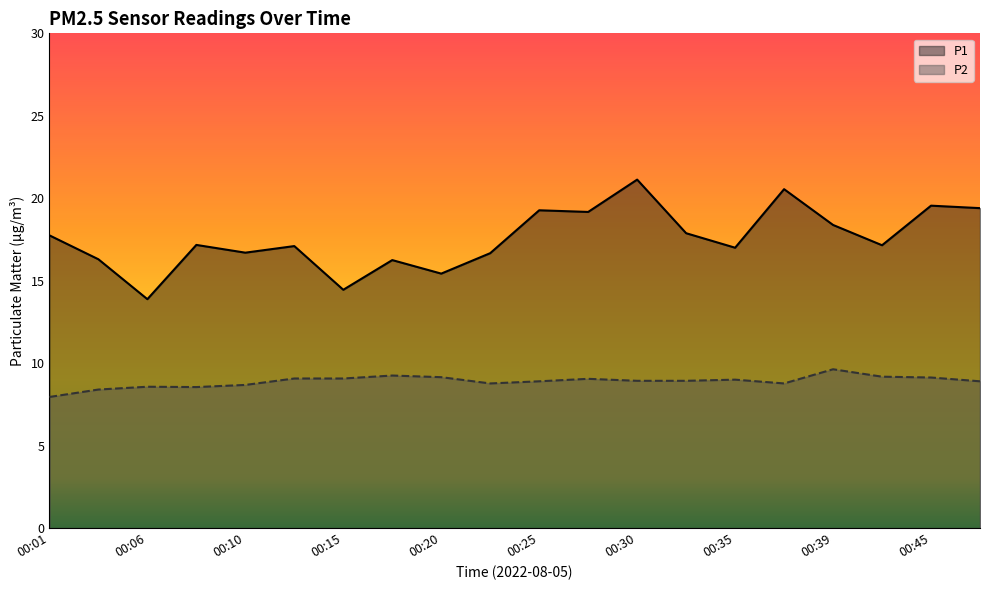

How many distinct data groups are displayed?

2